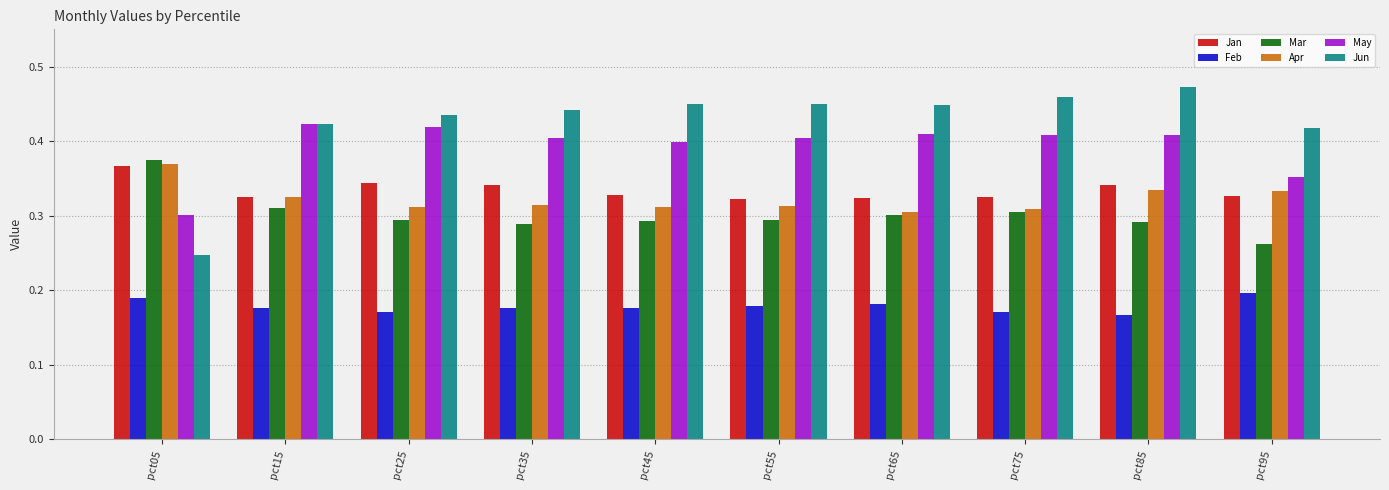

Is the value of May at pct45 greater than the value of Feb at pct55?

Yes